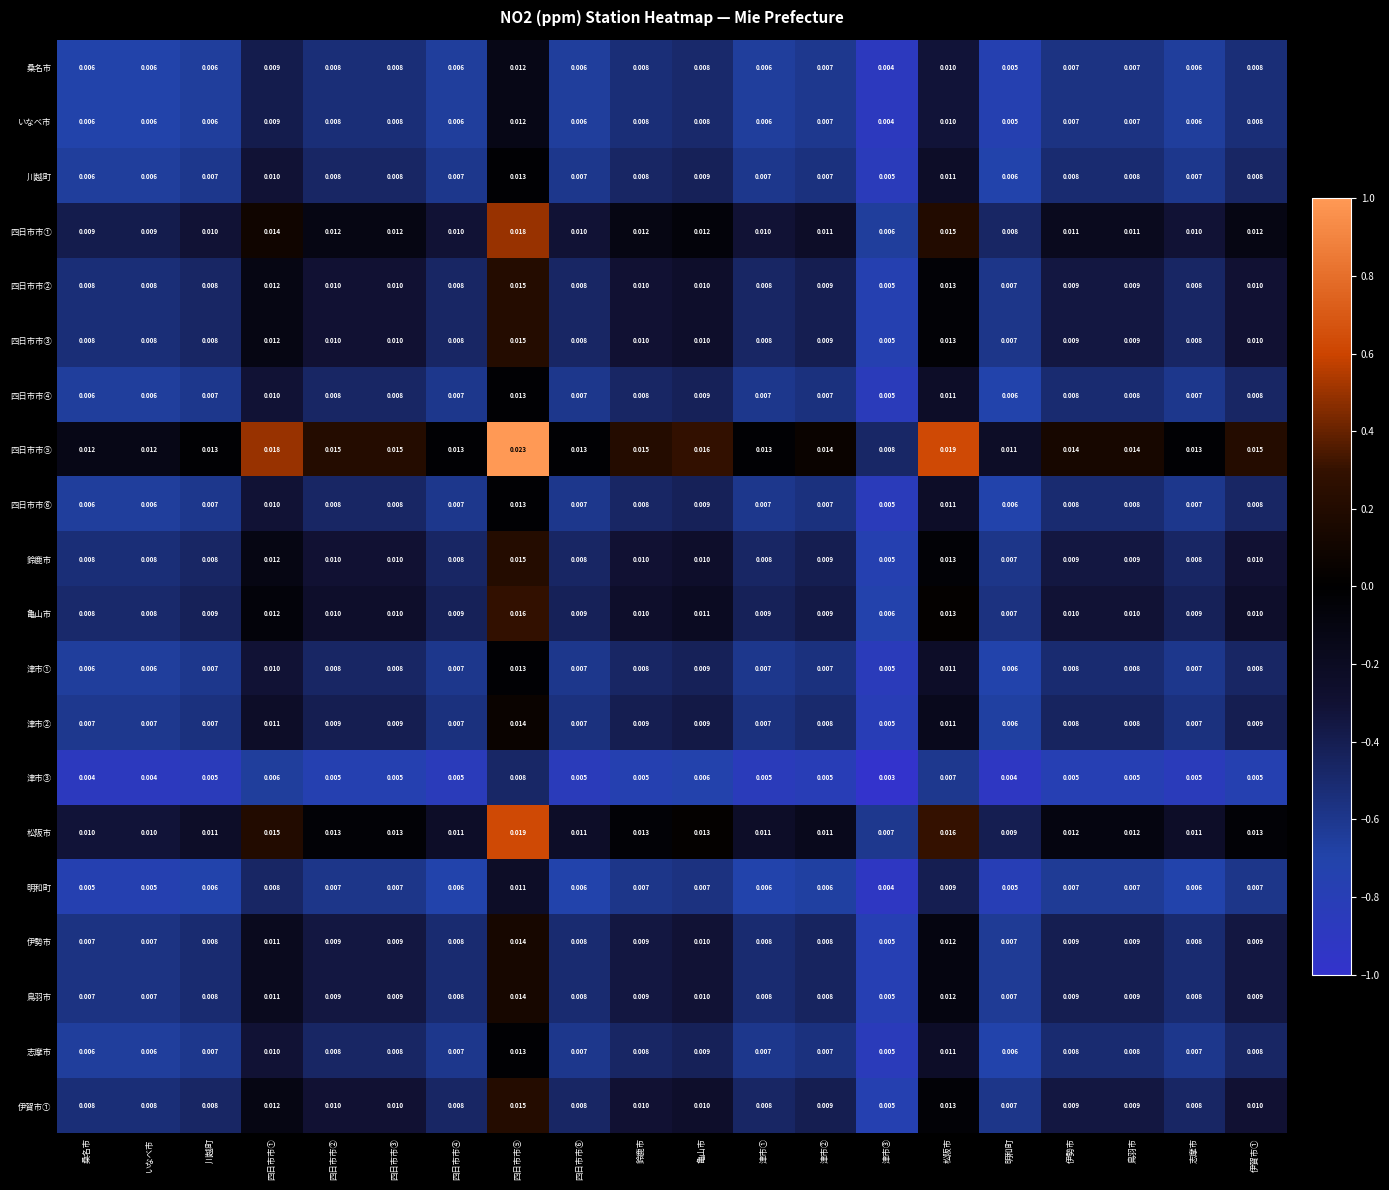

At which category is the sum across all series the highest?

四日市市⑤